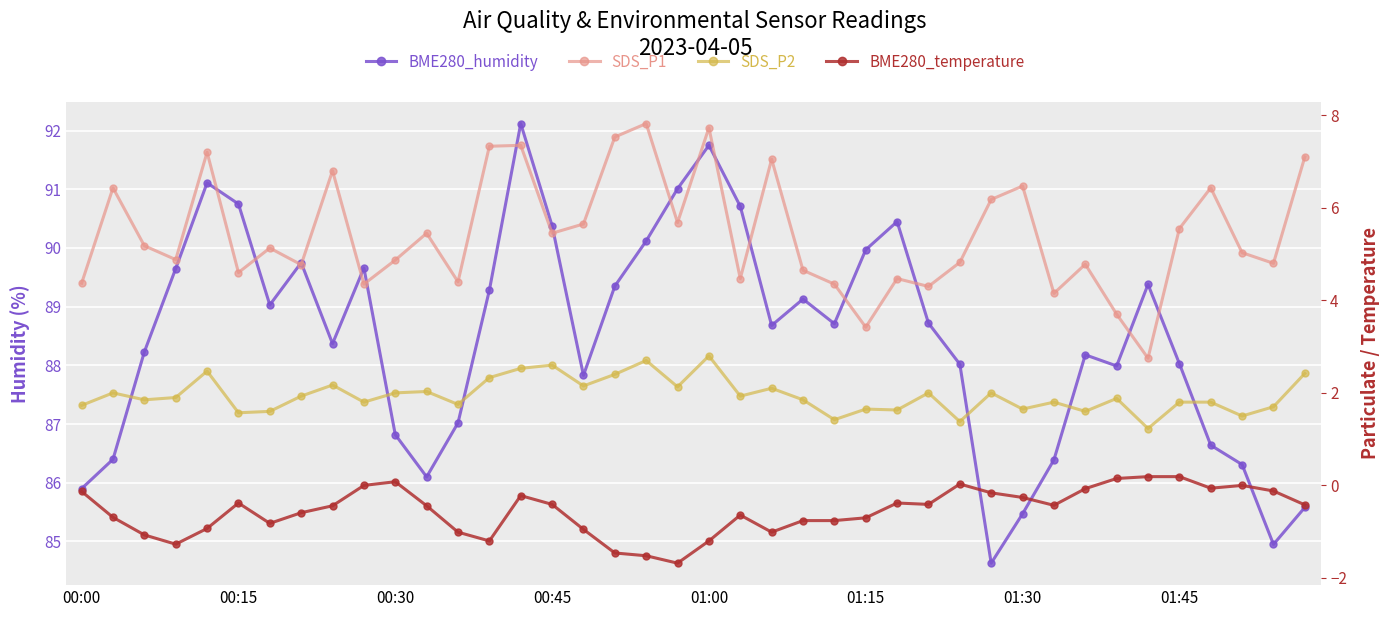

Which category has the highest value in the BME280_temperature series?

34